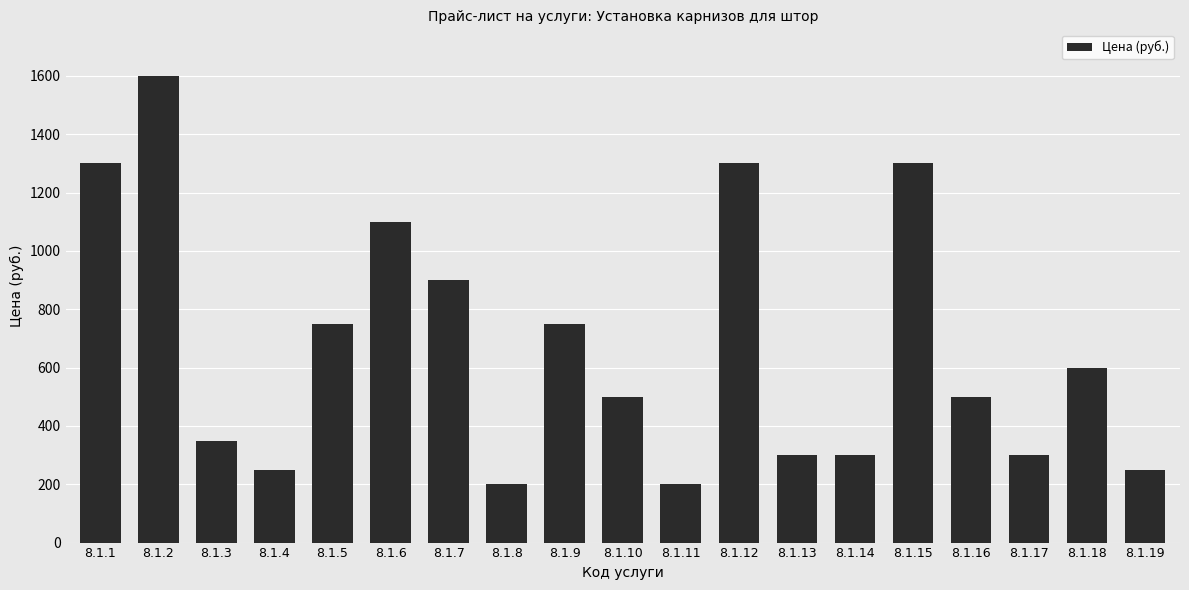

Where is the data nearest to the value 900?

8.1.7